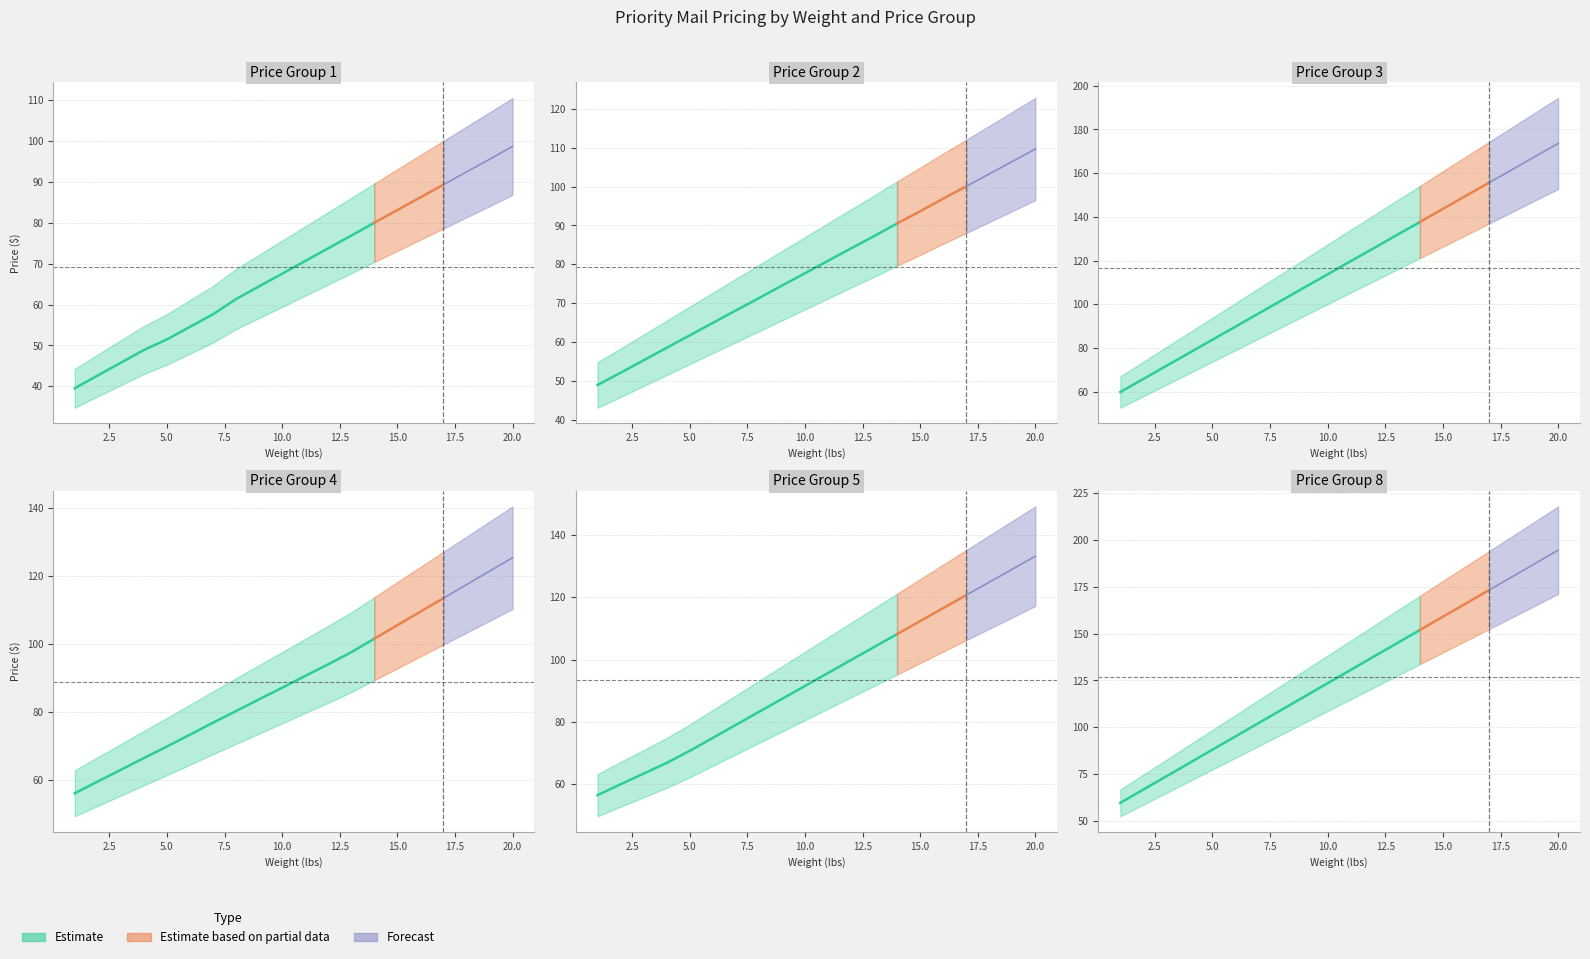

How many lines are shown in the chart?

6